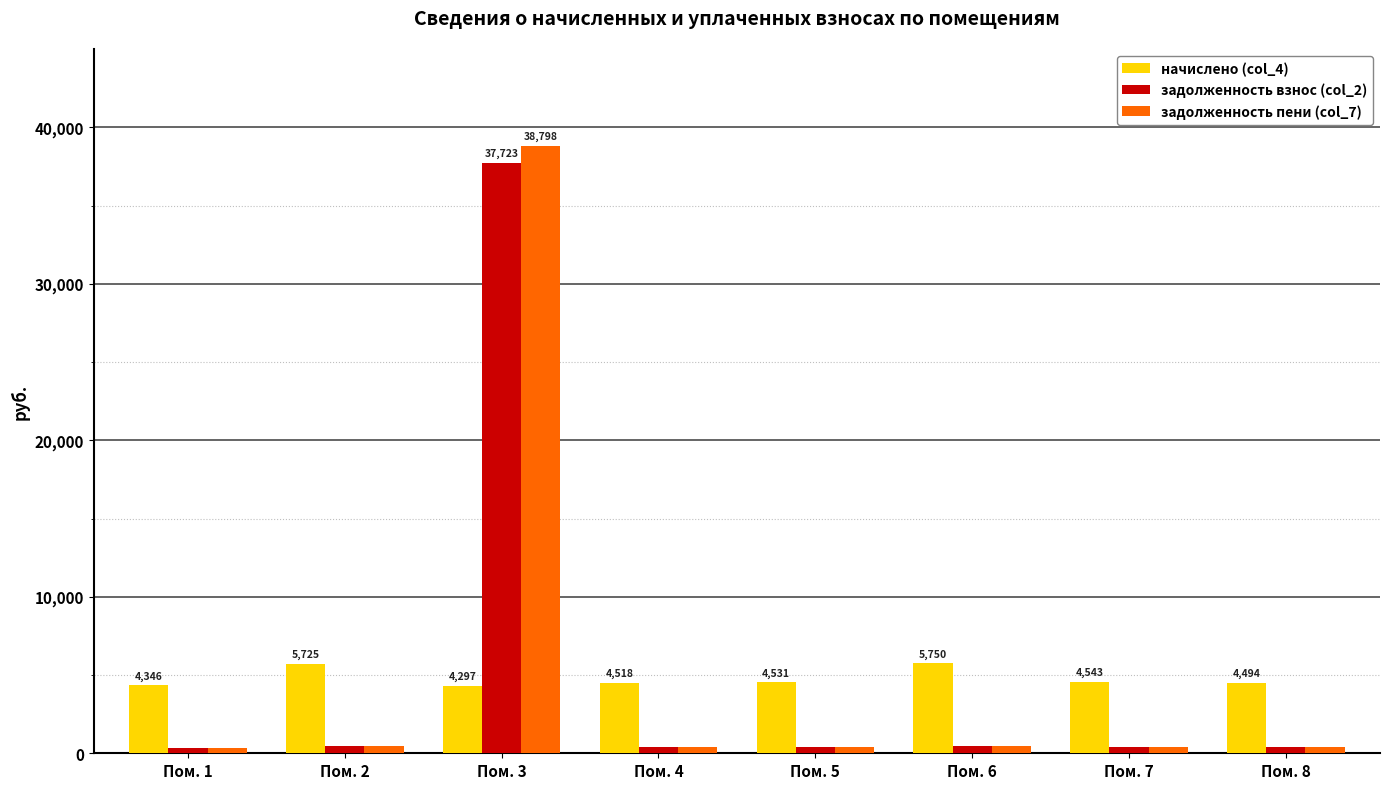

Does the chart contain stacked bars?

No